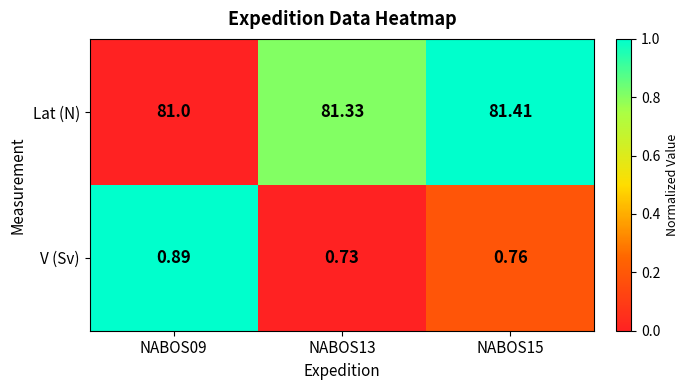

Which series has the largest total across all categories?

Lat (N)